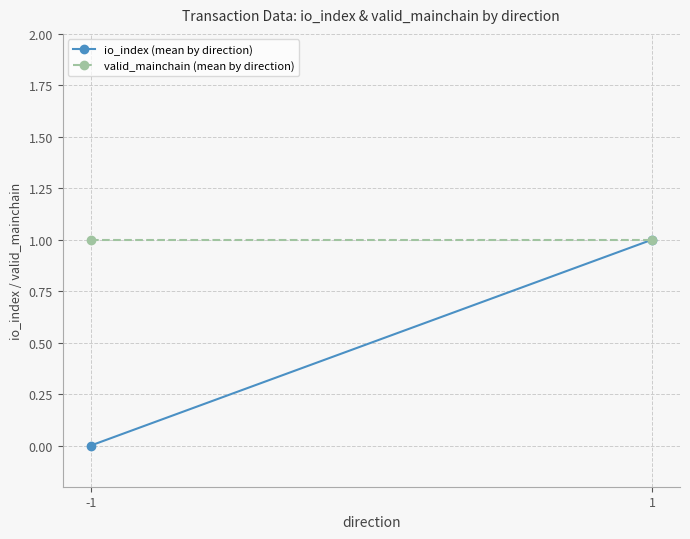

Which category has the lowest value in the io_index (mean by direction) series?

-1